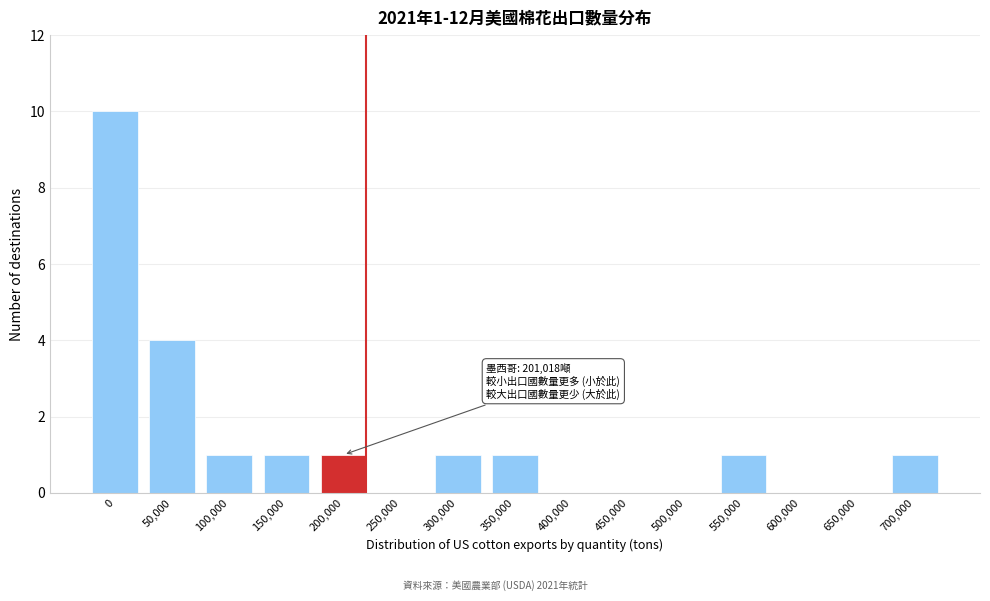

Reading right to left, transcribe all the data shown in this chart.

700,000=1	650,000=0	600,000=0	550,000=1	500,000=0	450,000=0	400,000=0	350,000=1	300,000=1	250,000=0	200,000=1	150,000=1	100,000=1	50,000=4	0=10